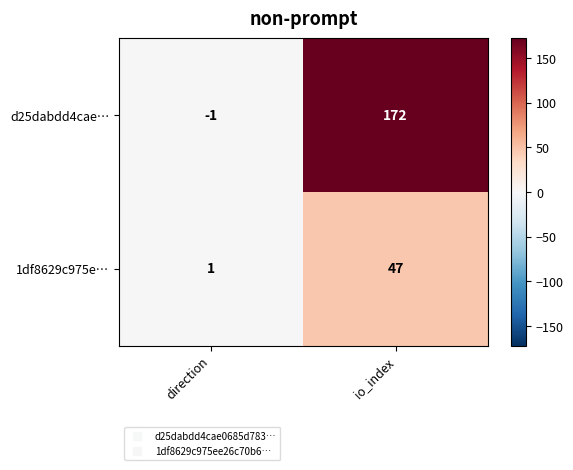

What is the difference between the maximum and minimum values in the d25dabdd4cae… series?

173